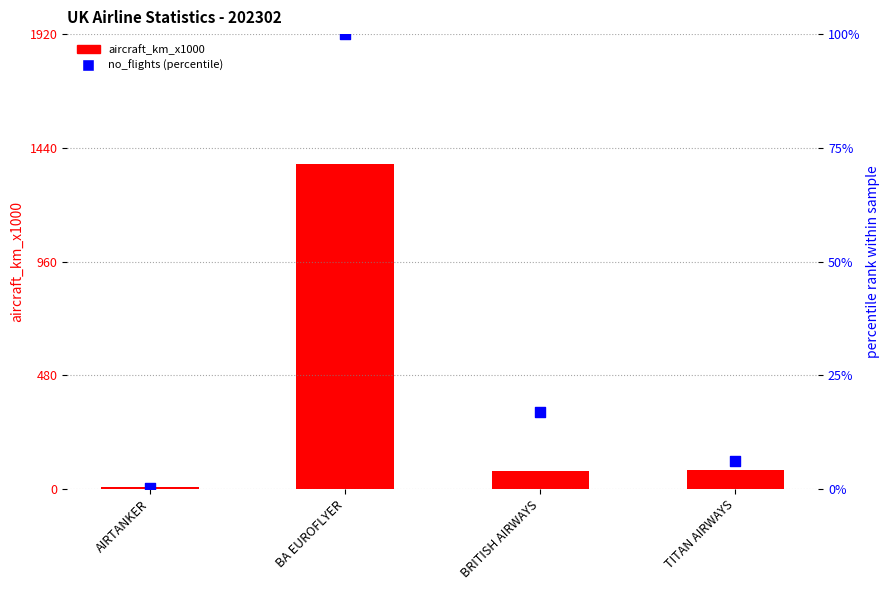

What are all the series names shown in the legend?

aircraft_km_x1000, no_flights (percentile)